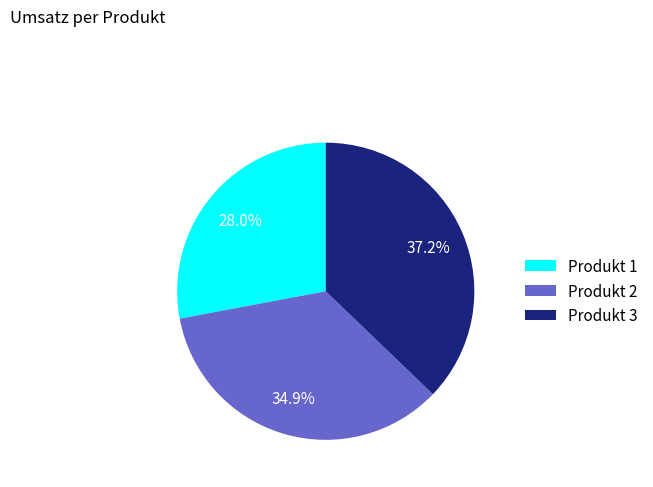

What is the ratio of the value at Produkt 1 to the value at Produkt 2?

0.8